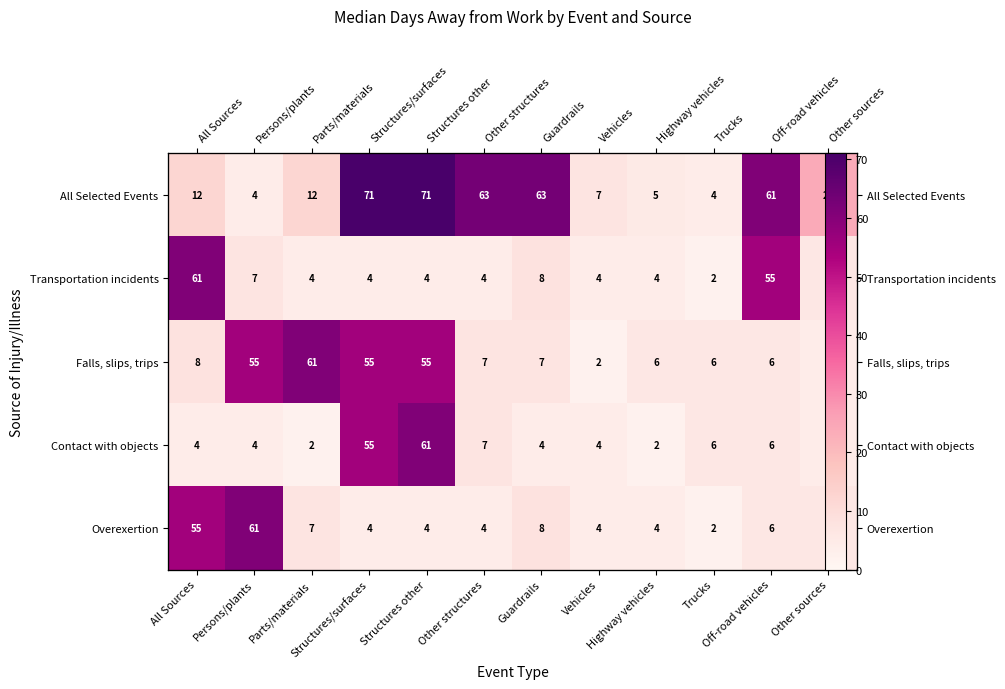

Where does the Falls, slips, trips series first go above 7?

All Sources